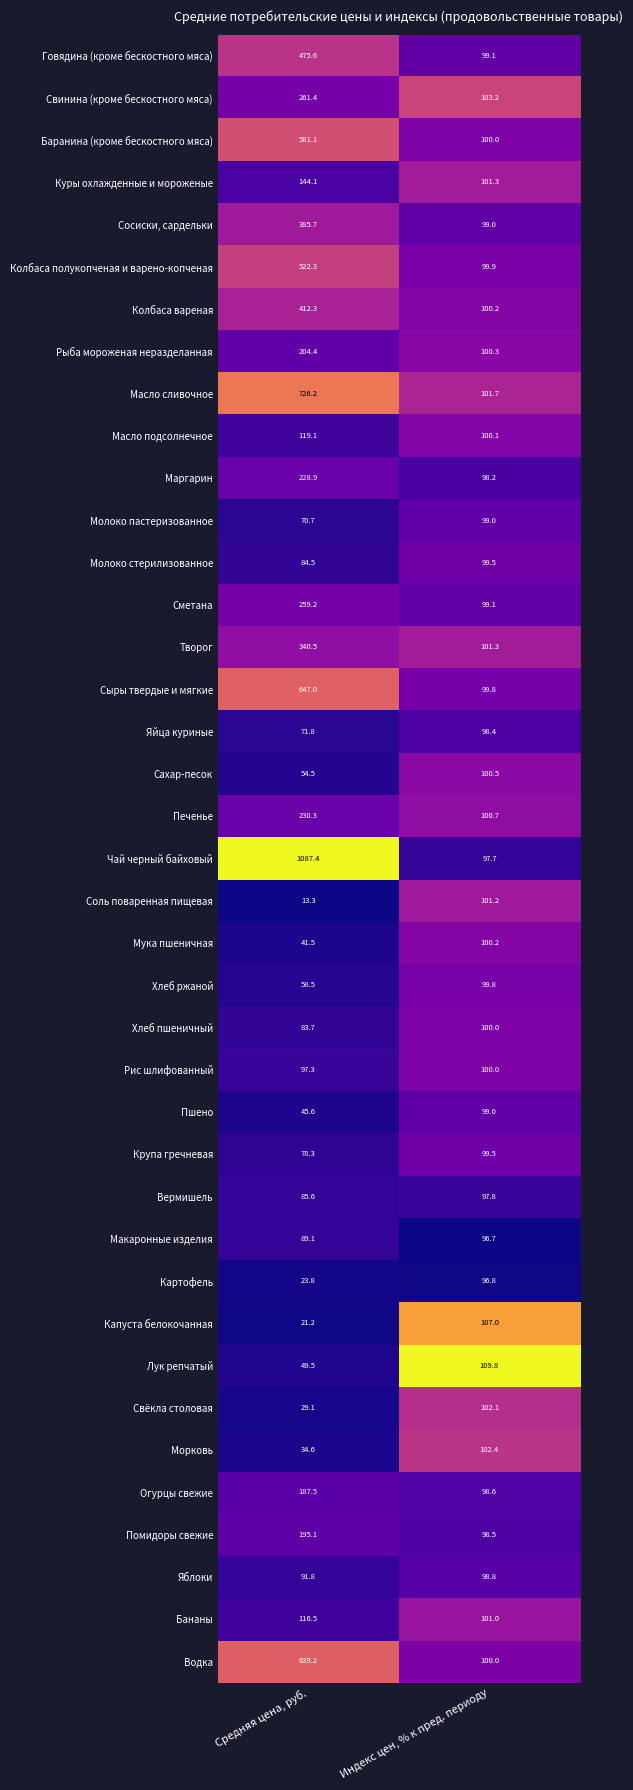

Which series has the widest spread of values?

Чай черный байховый